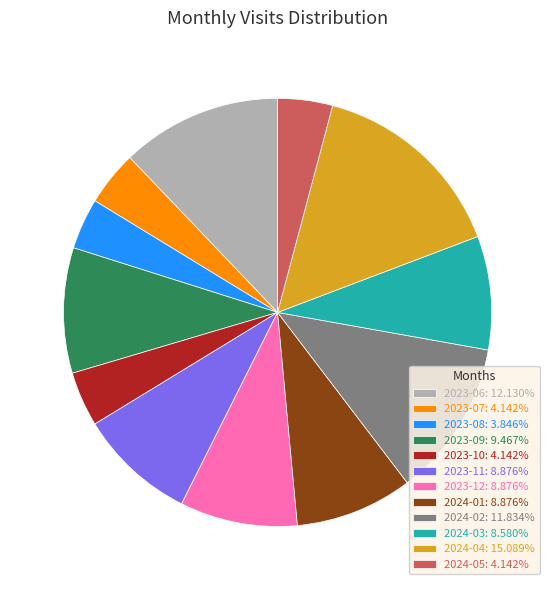

Do 2023-06: 12.130% and 2024-05: 4.142% together represent more than half of the pie?

No